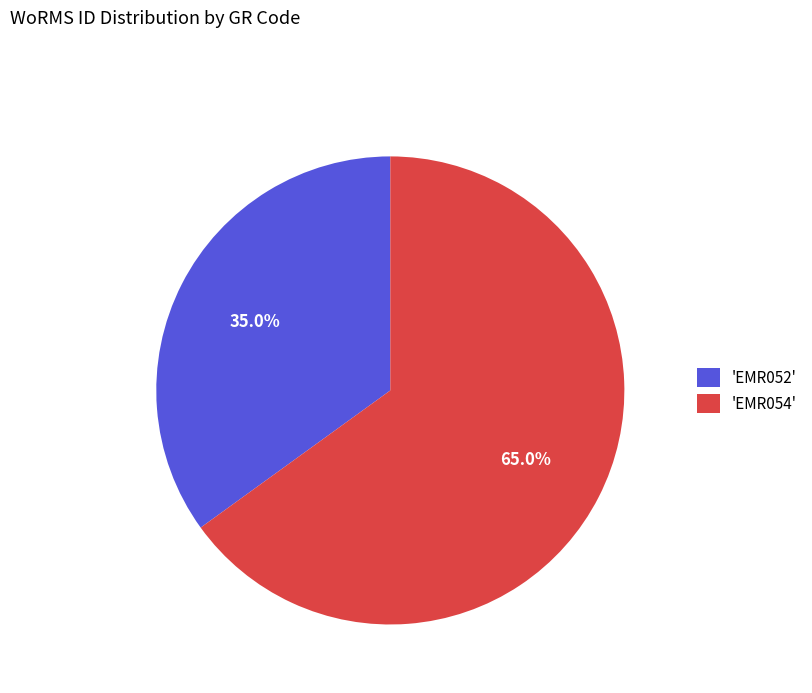

Is 'EMR054' the majority of the pie?

Yes